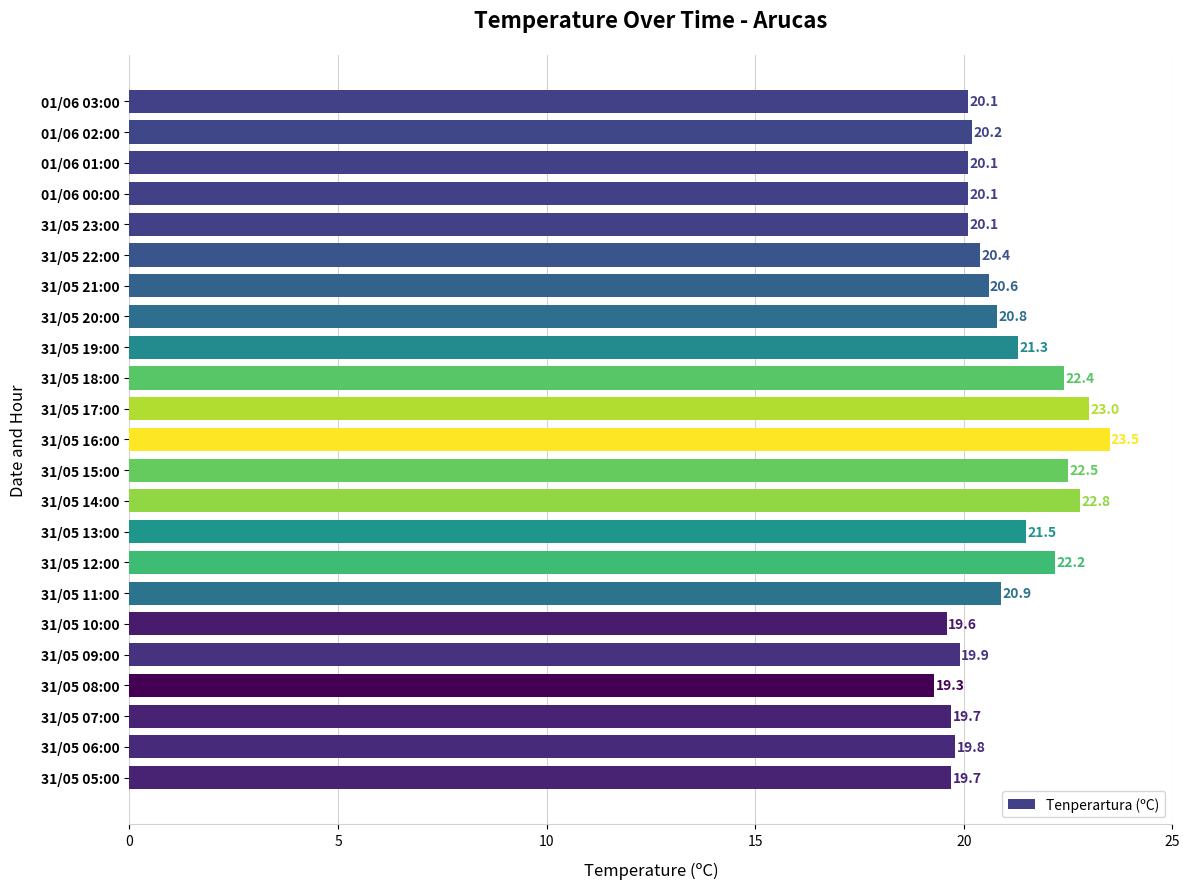

Read the value at 31/05 06:00.

19.8